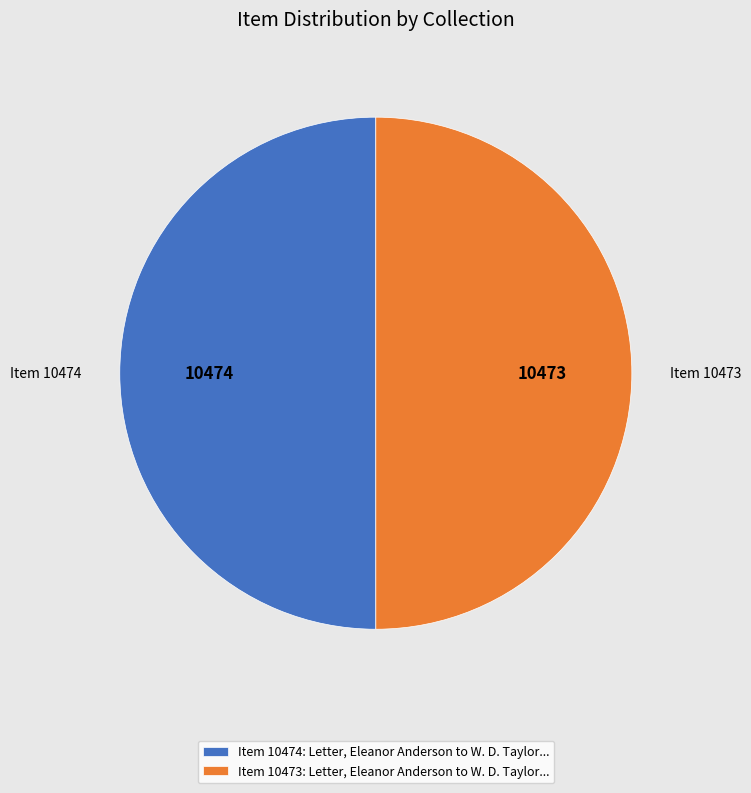

The Item 10474: Letter, Eleanor Anderson to W. D. Taylor... slice represents 50% of the pie. True or false?

True